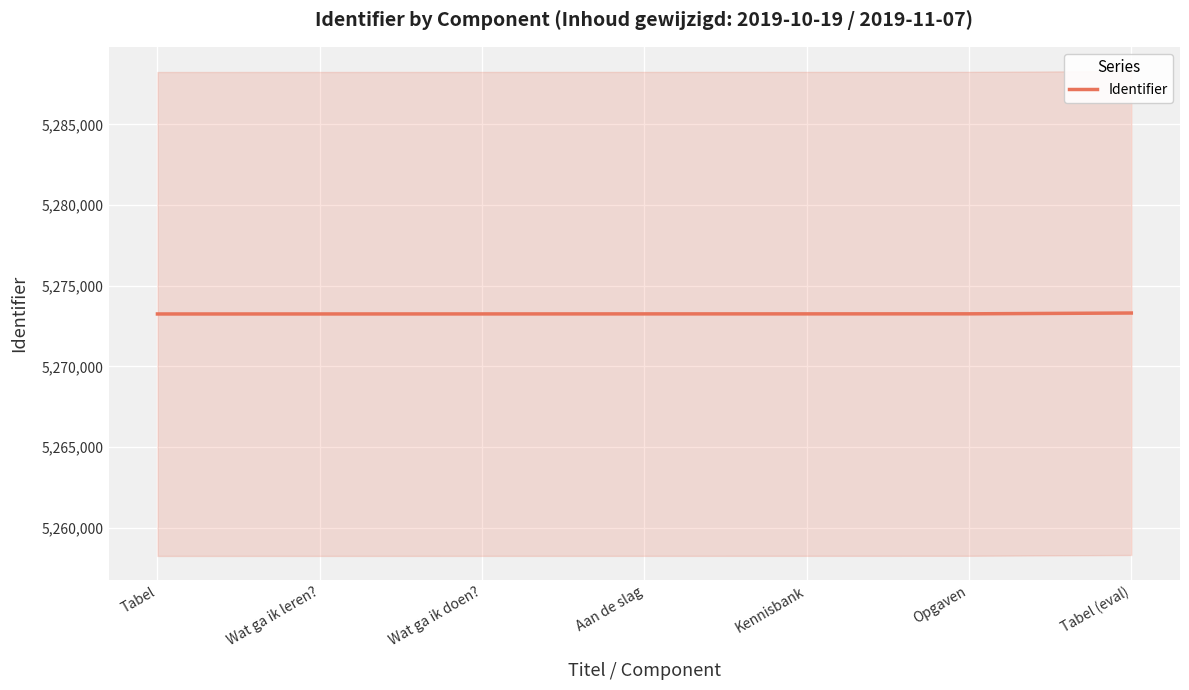

Read the value at Wat ga ik leren?.

5273245